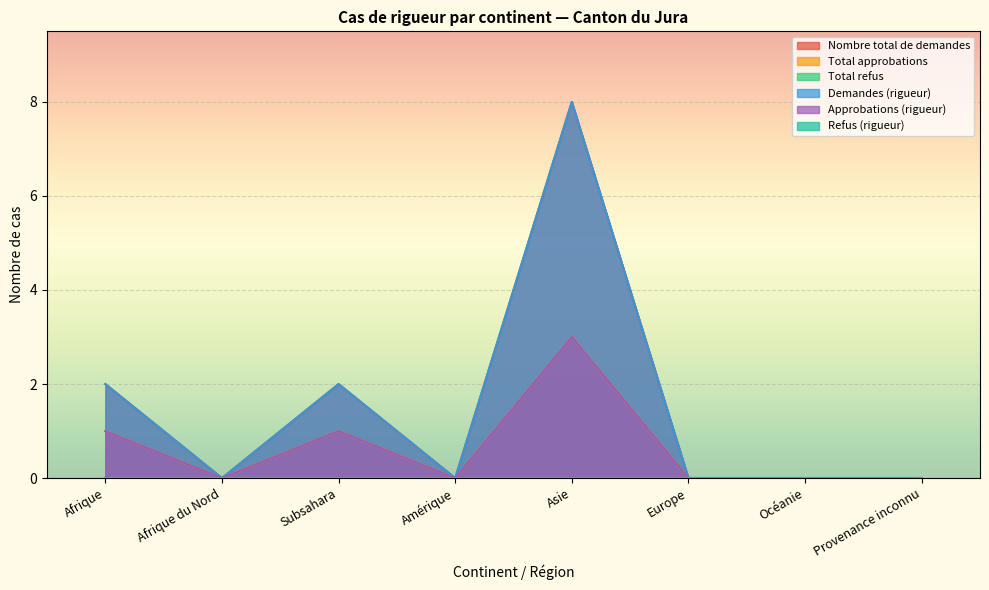

What is the difference between the maximum and minimum values in the Nombre total de demandes series?

8